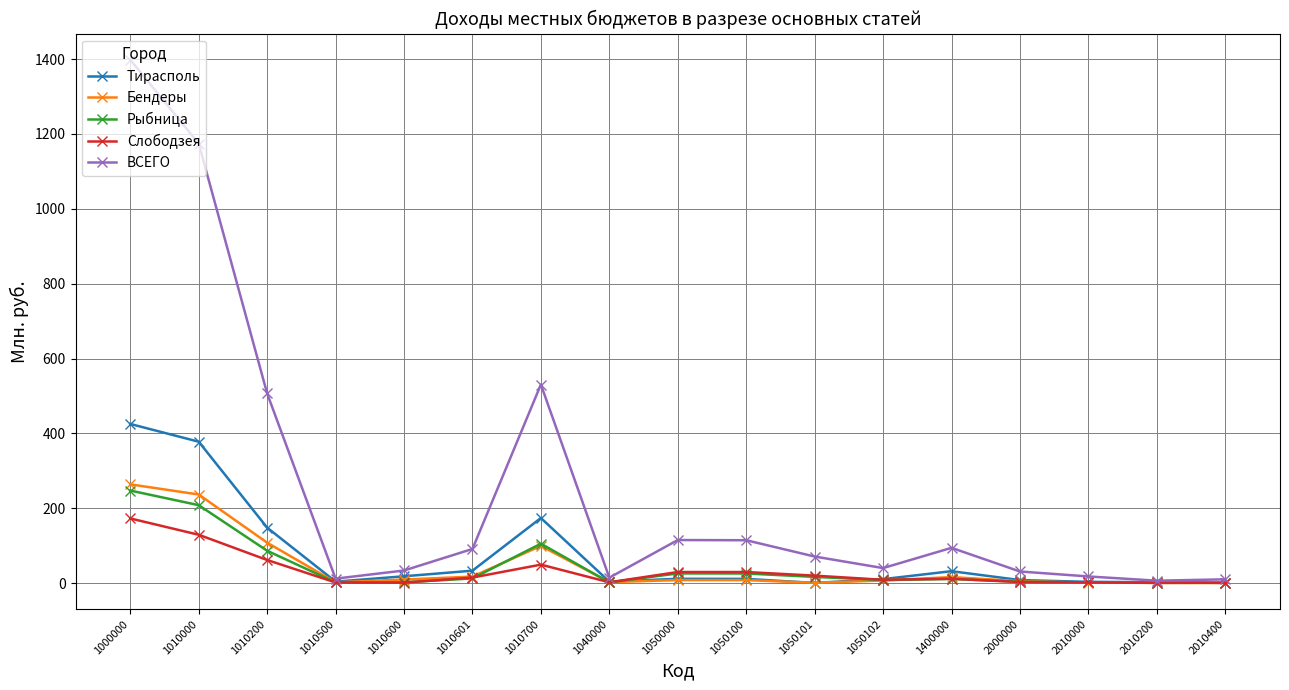

Is it true that Тирасполь equals 174.0 at 1010700?

True